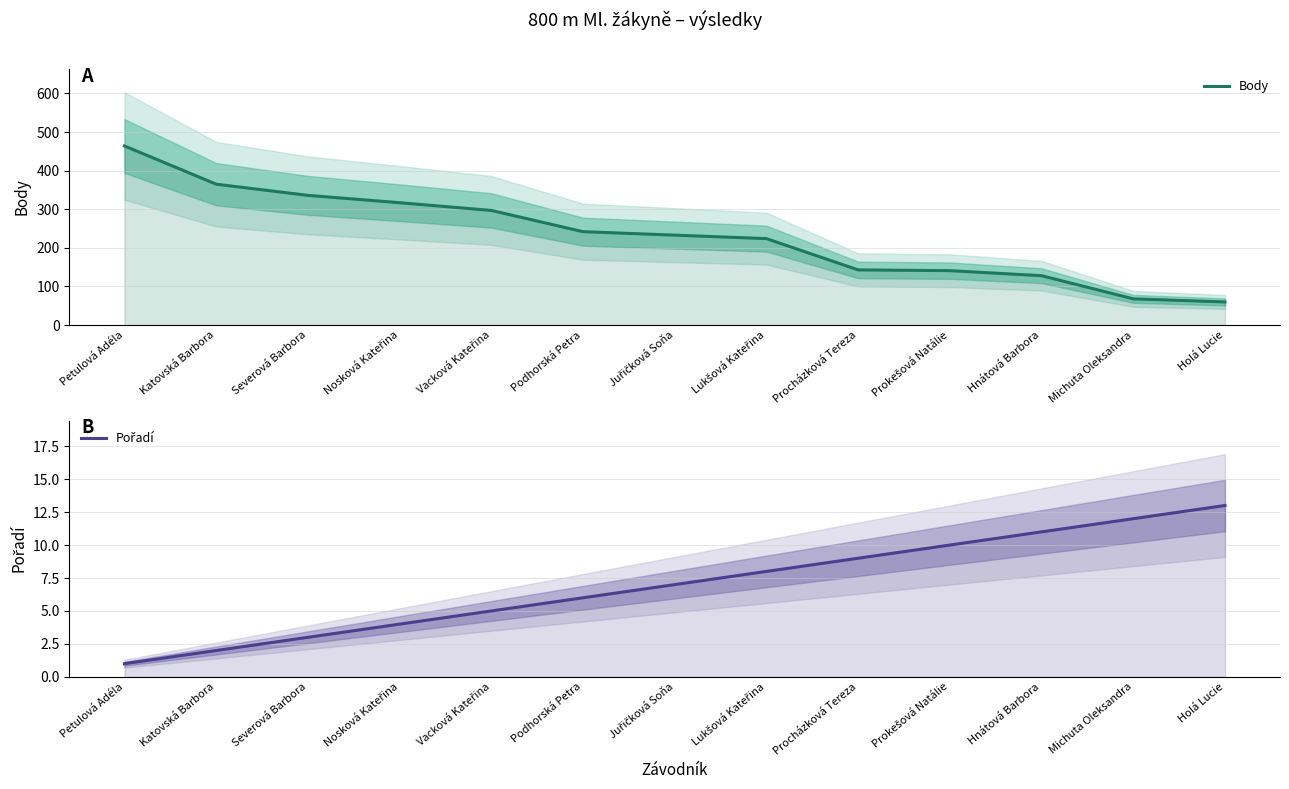

Is it true that Body equals 242 at Podhorská Petra?

True